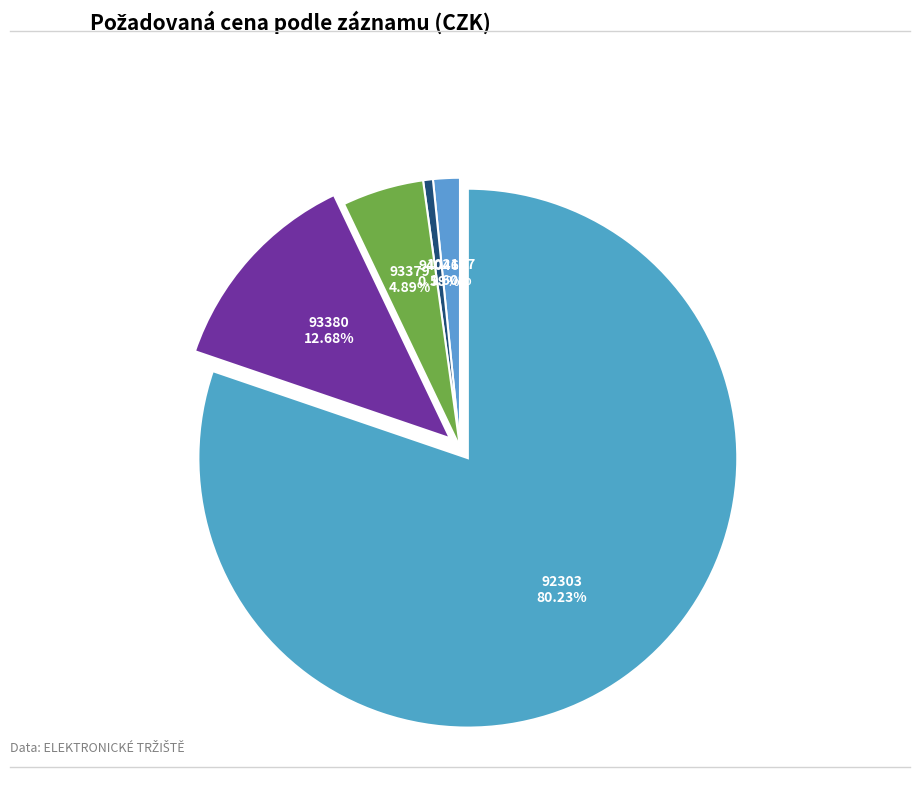

Is there a majority slice in this chart?

Yes